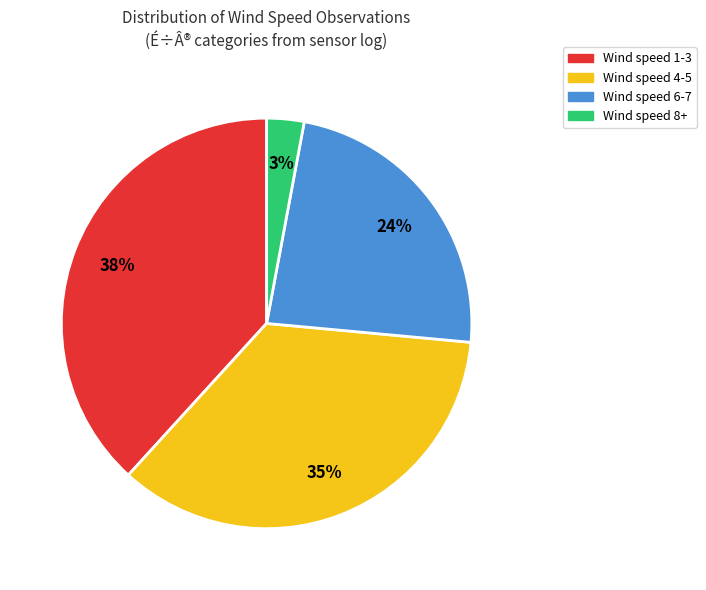

To the nearest percent, what is the difference between the largest and smallest slice percentages?

35%